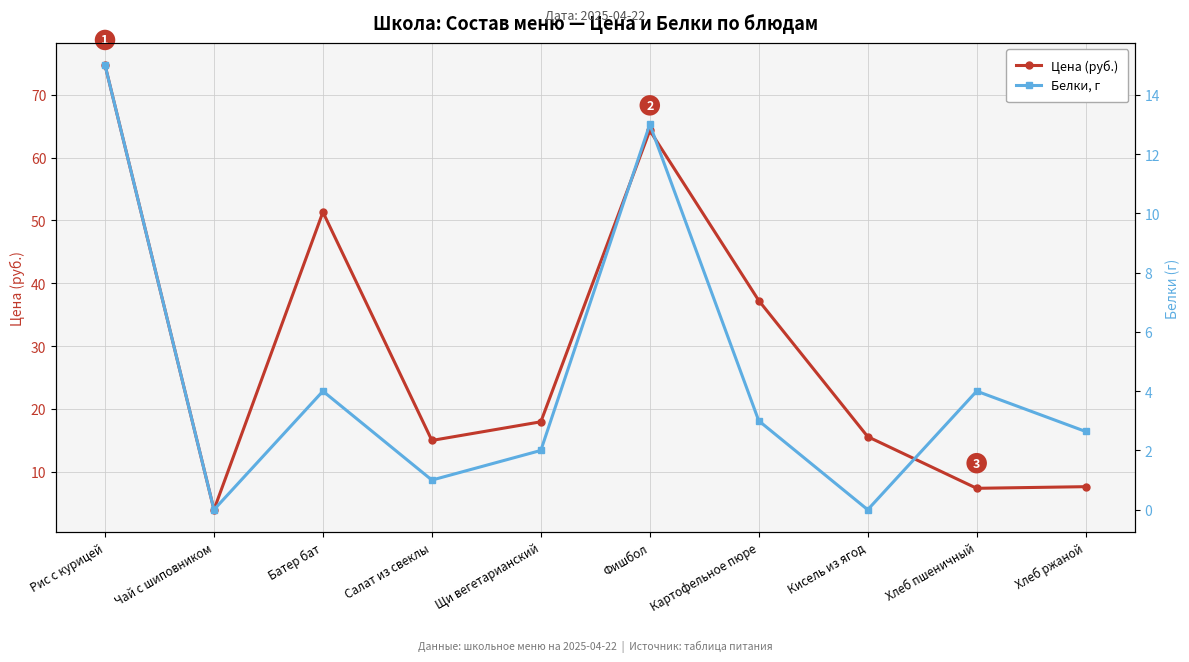

Where is the first local minimum for Цена (руб.)?

Чай с шиповником